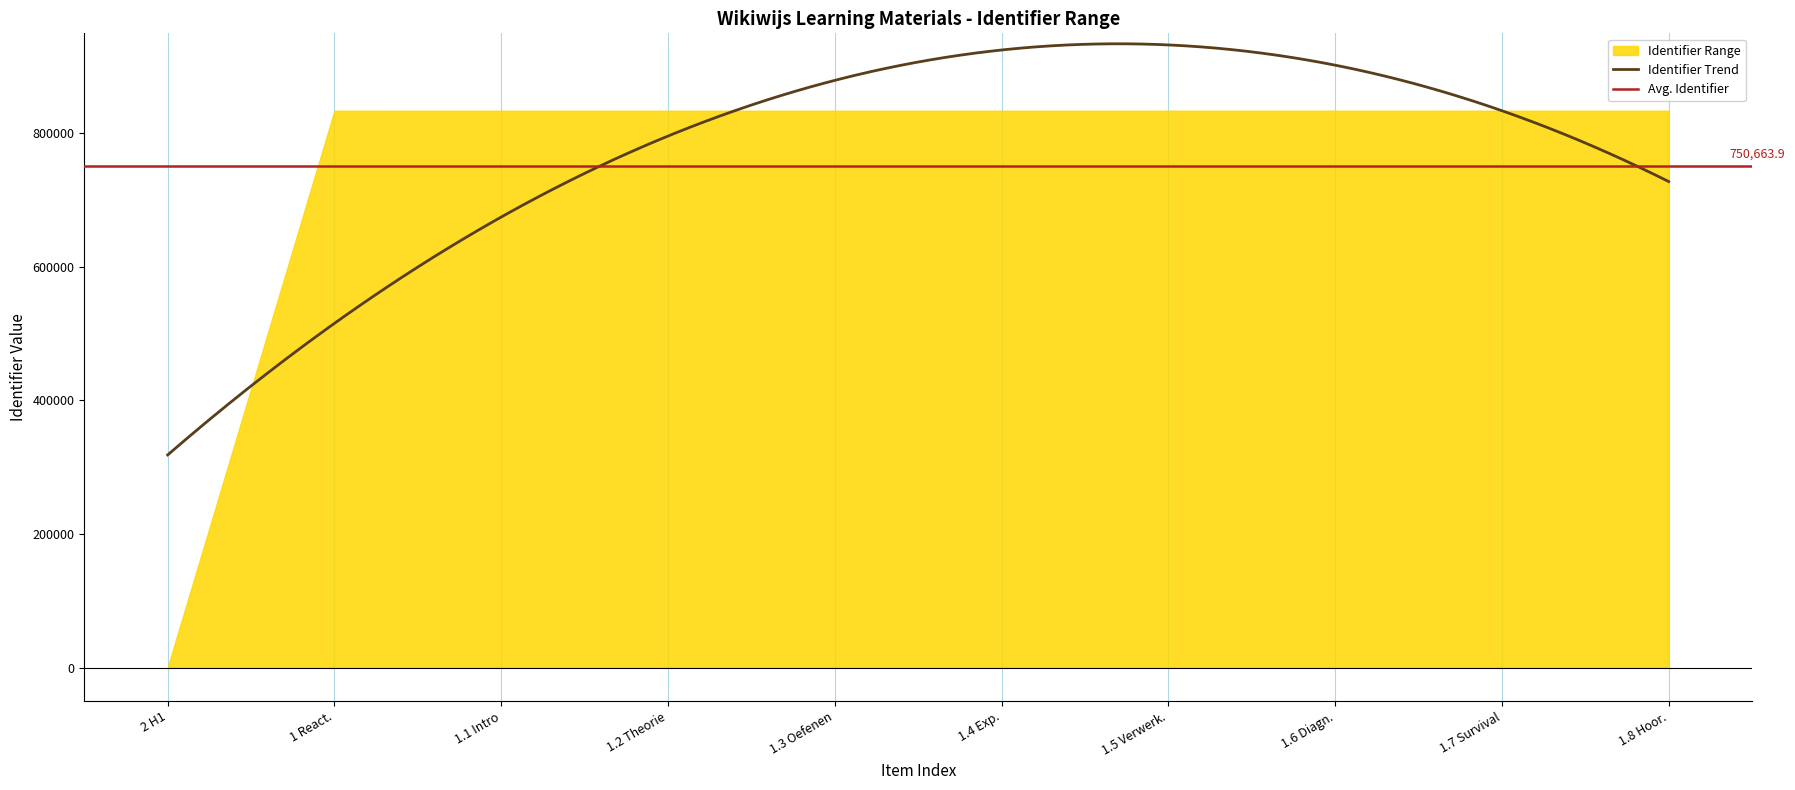

Where does the data first go above 834085?

1 Reacties met metalen